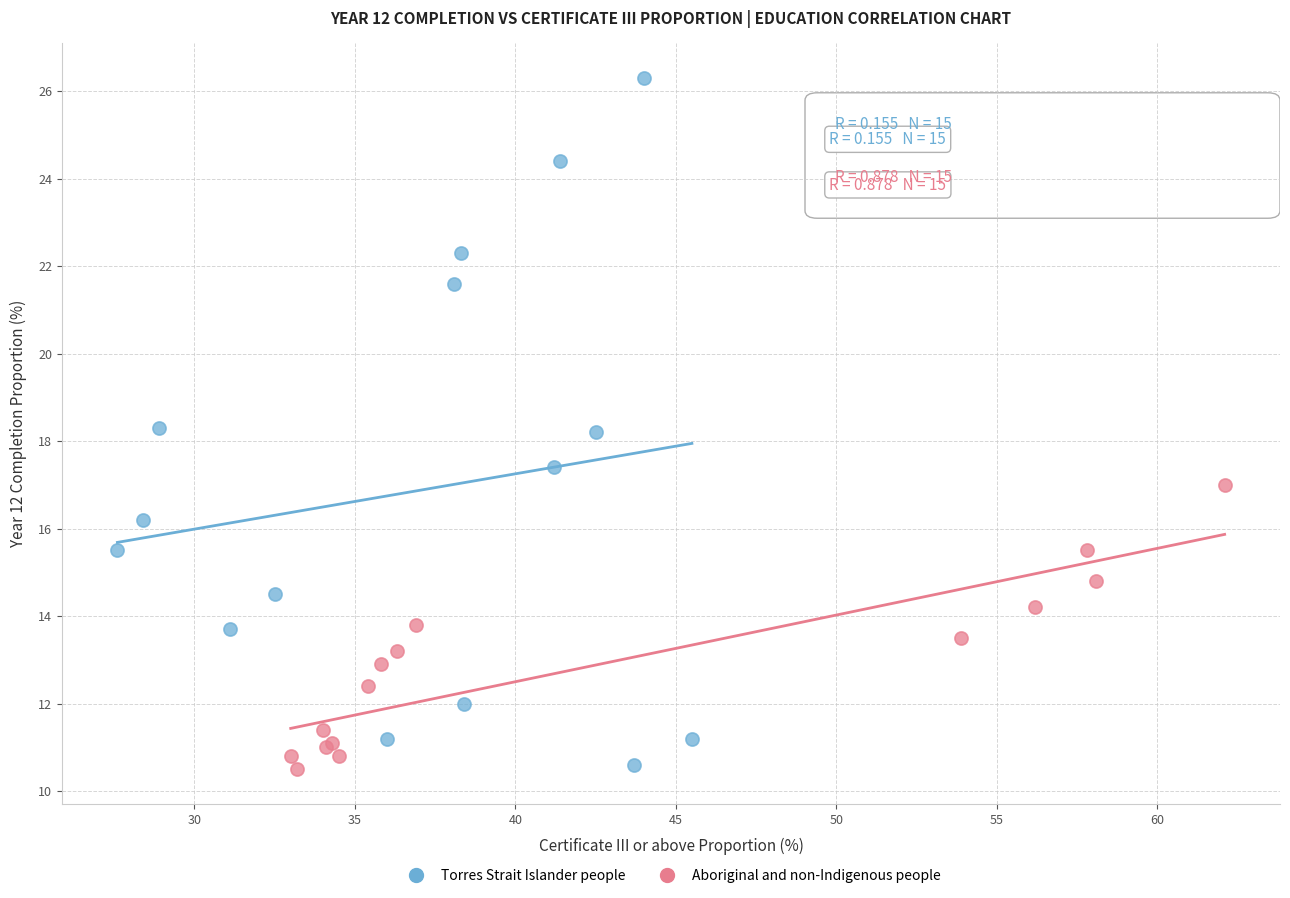

Which series reaches the maximum Y coordinate?

Torres Strait Islander people